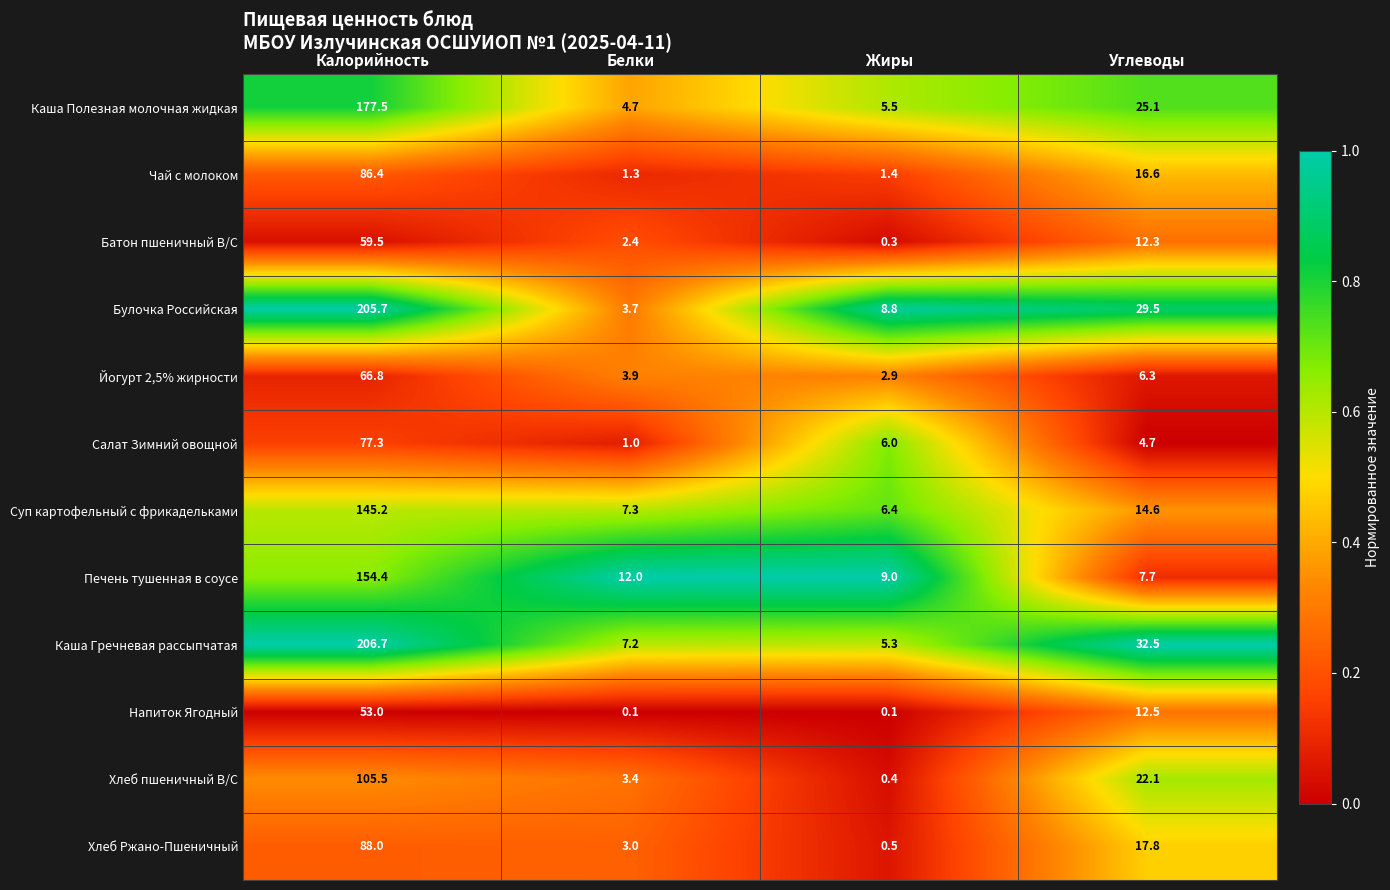

At how many categories does at least one series exceed 0?

4